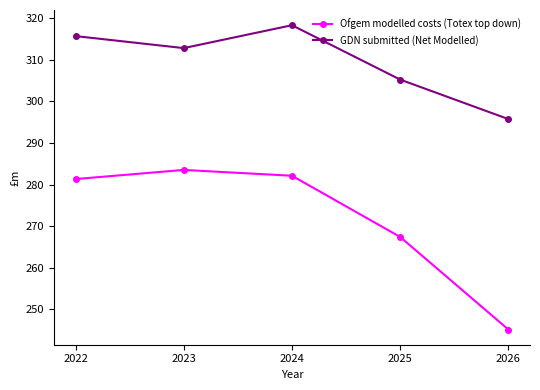

What are all the series names shown in the legend?

Ofgem modelled costs (Totex top down), GDN submitted (Net Modelled)